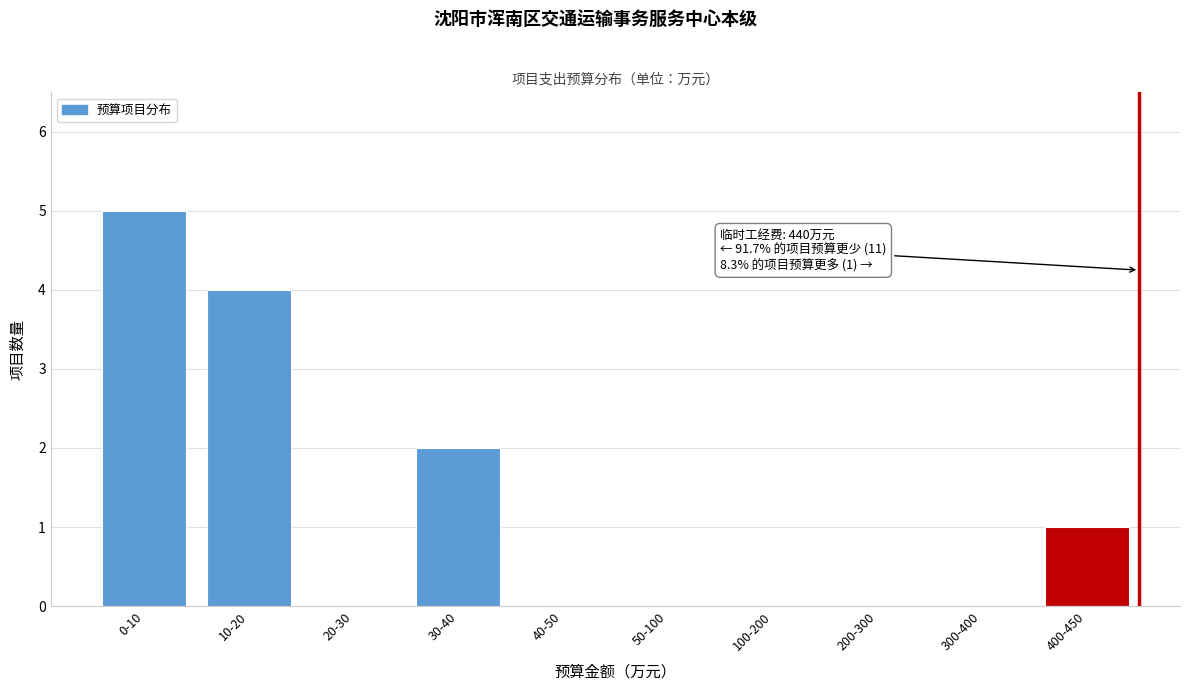

Reading right to left, transcribe all the data shown in this chart.

400-450=1	300-400=0	200-300=0	100-200=0	50-100=0	40-50=0	30-40=2	20-30=0	10-20=4	0-10=5